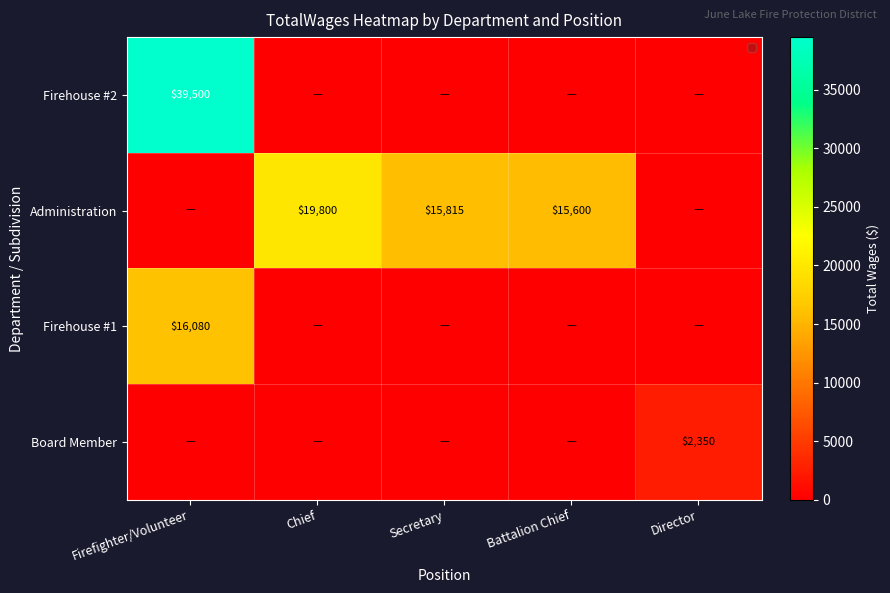

True or false: Administration has a value of 21992 at Secretary.

False